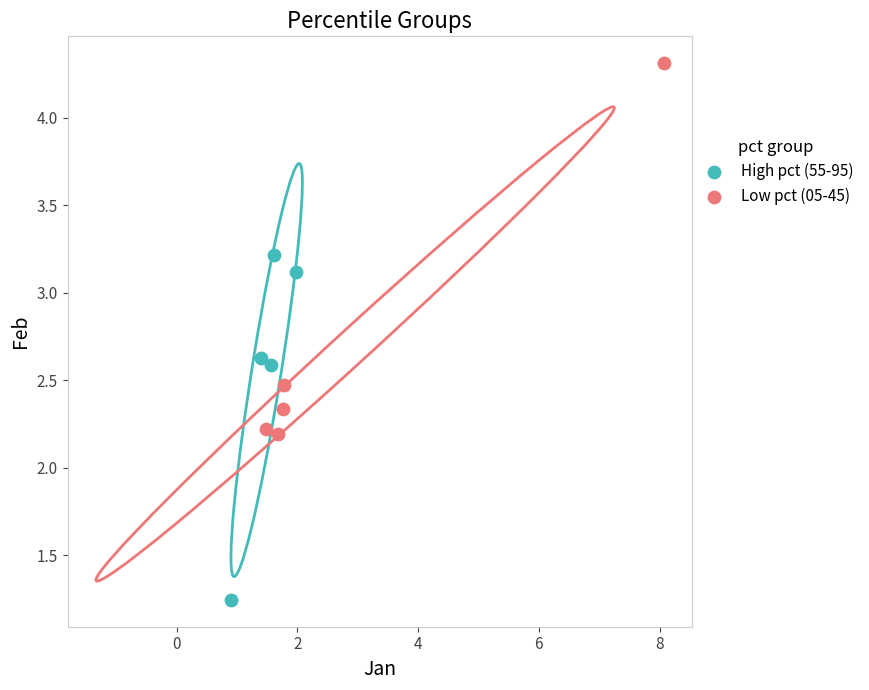

Which series contains the highest Y value?

Low pct (05-45)